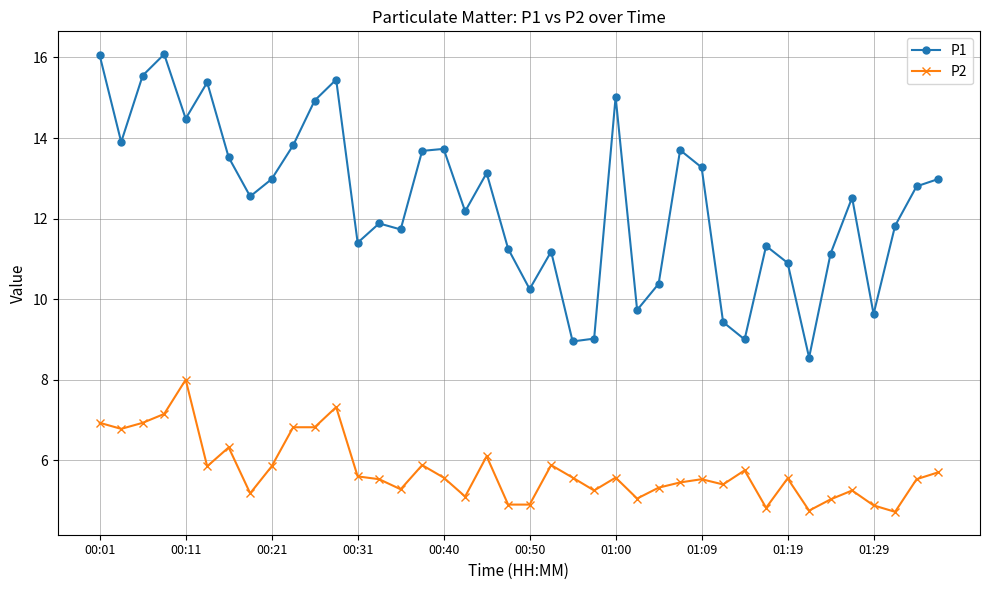

What are all the series names shown in the legend?

P1, P2